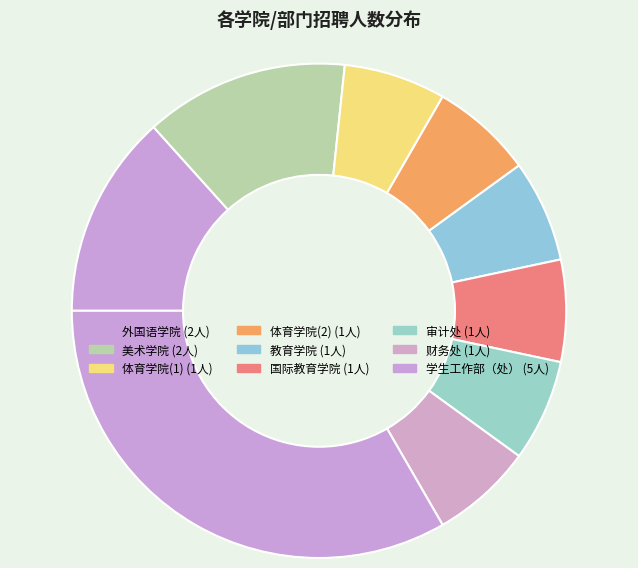

How many slices are in this pie chart?

9